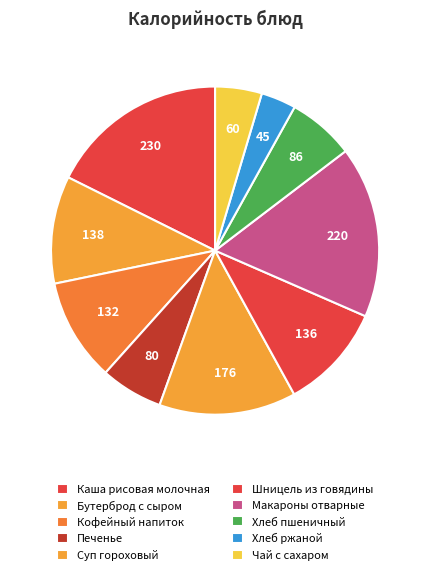

Is Печенье the majority of the pie?

No